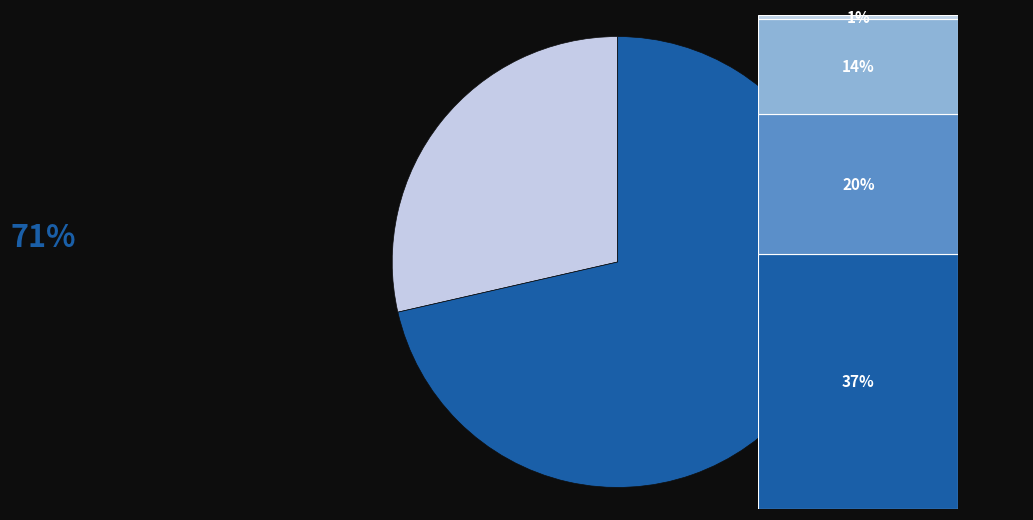

Is there a majority slice in this chart?

Yes